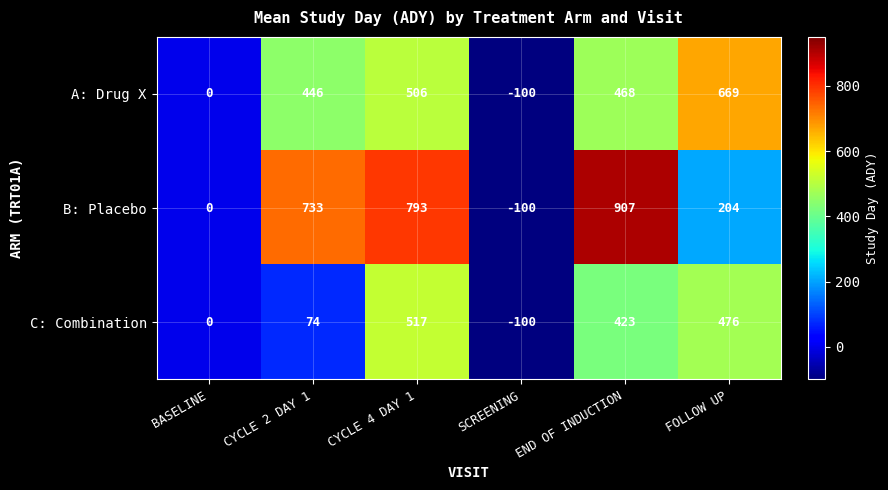

Which series has the largest total across all categories?

B: Placebo